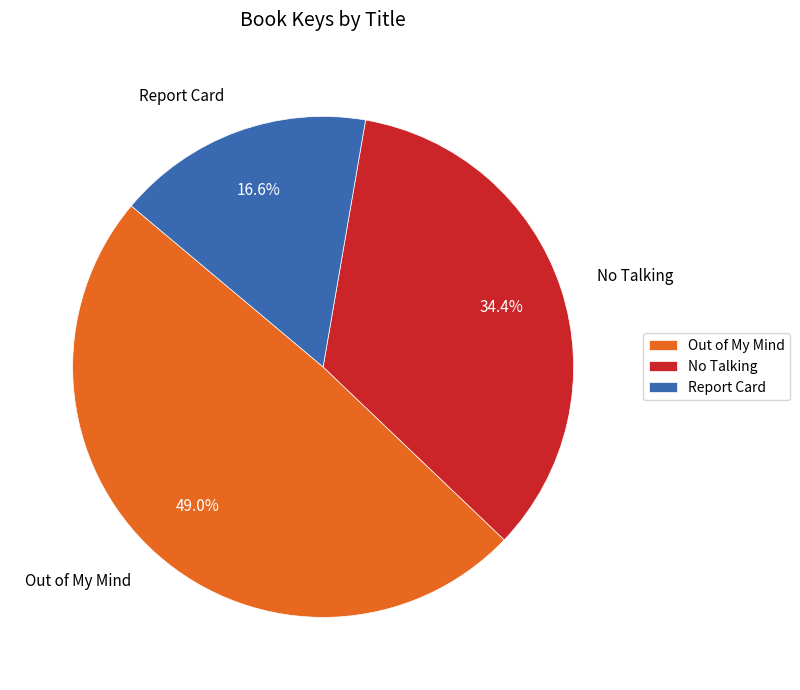

What is the largest slice in the pie chart?

Out of My Mind